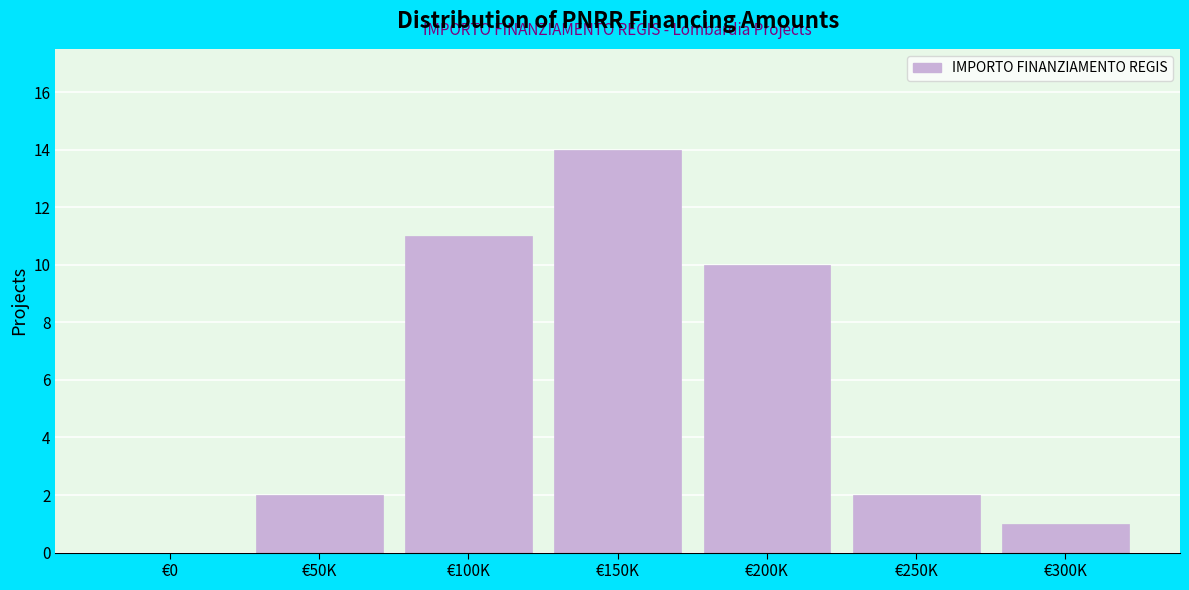

Reading left to right, what are all the values shown in this chart?

€0=0	€50K=2	€100K=11	€150K=14	€200K=10	€250K=2	€300K=1